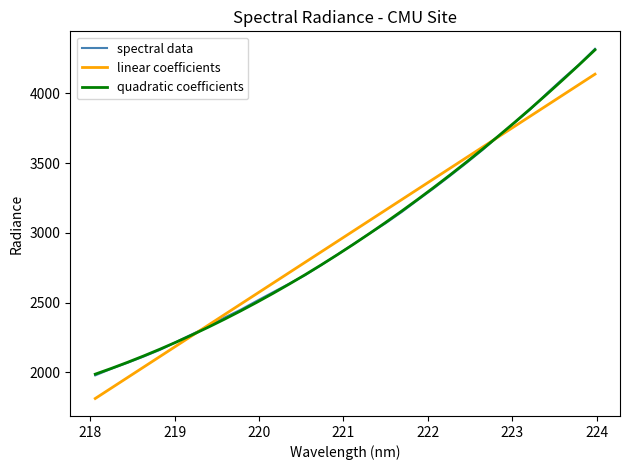

What is the minimum value for spectral data?

1979.2